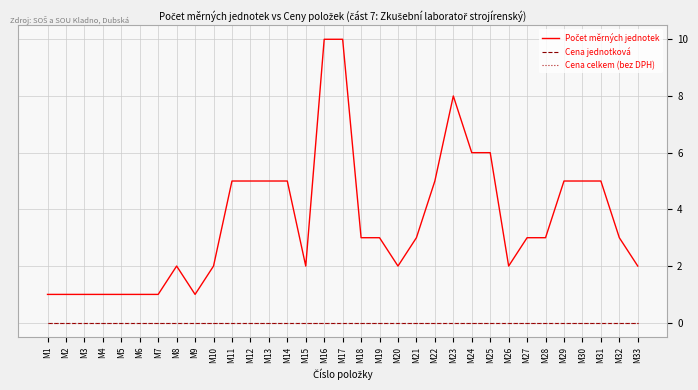

Is the value of Cena celkem (bez DPH) at M24 greater than the value of Cena jednotková at M9?

No